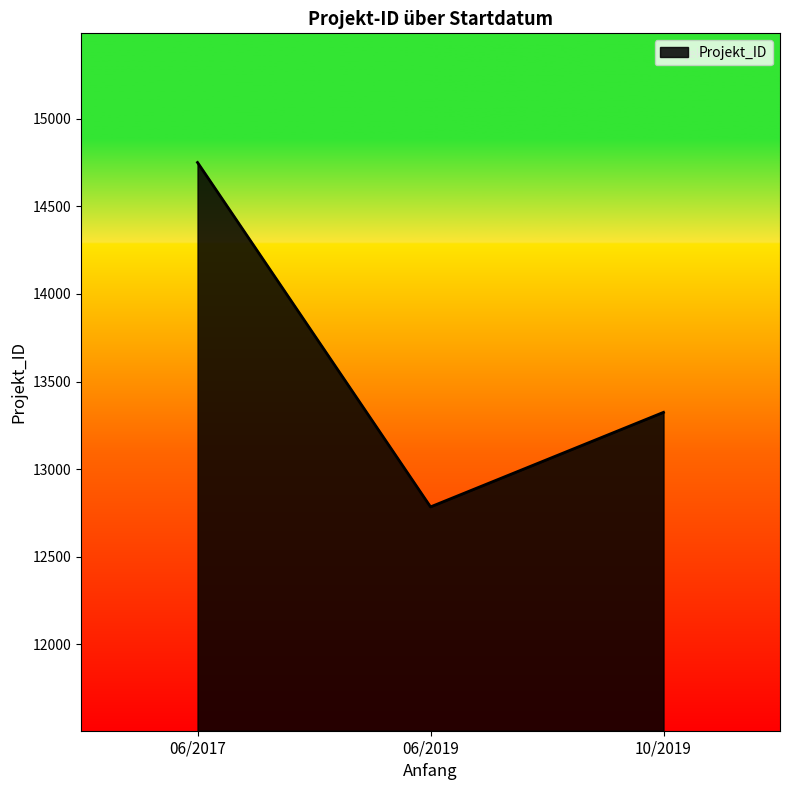

Reading left to right, list all the values displayed in this chart.

14751	12784	13324